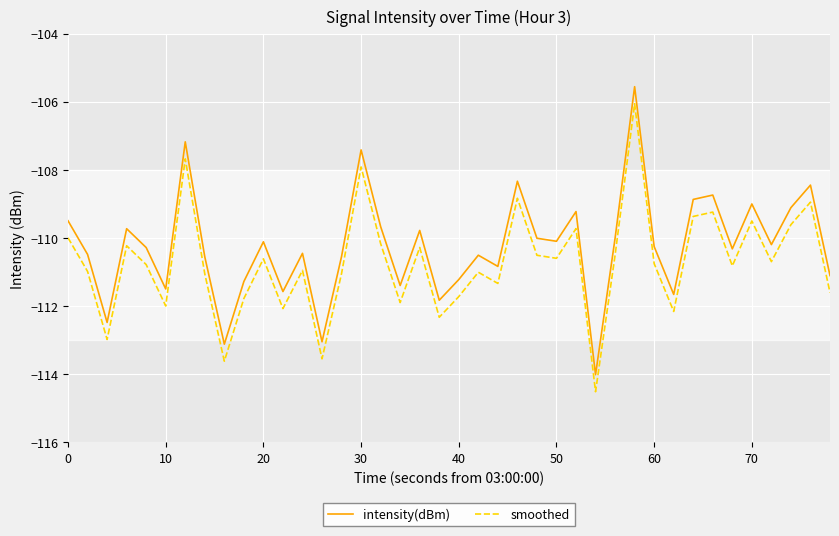

What is the minimum value shown in the chart?

-114.5